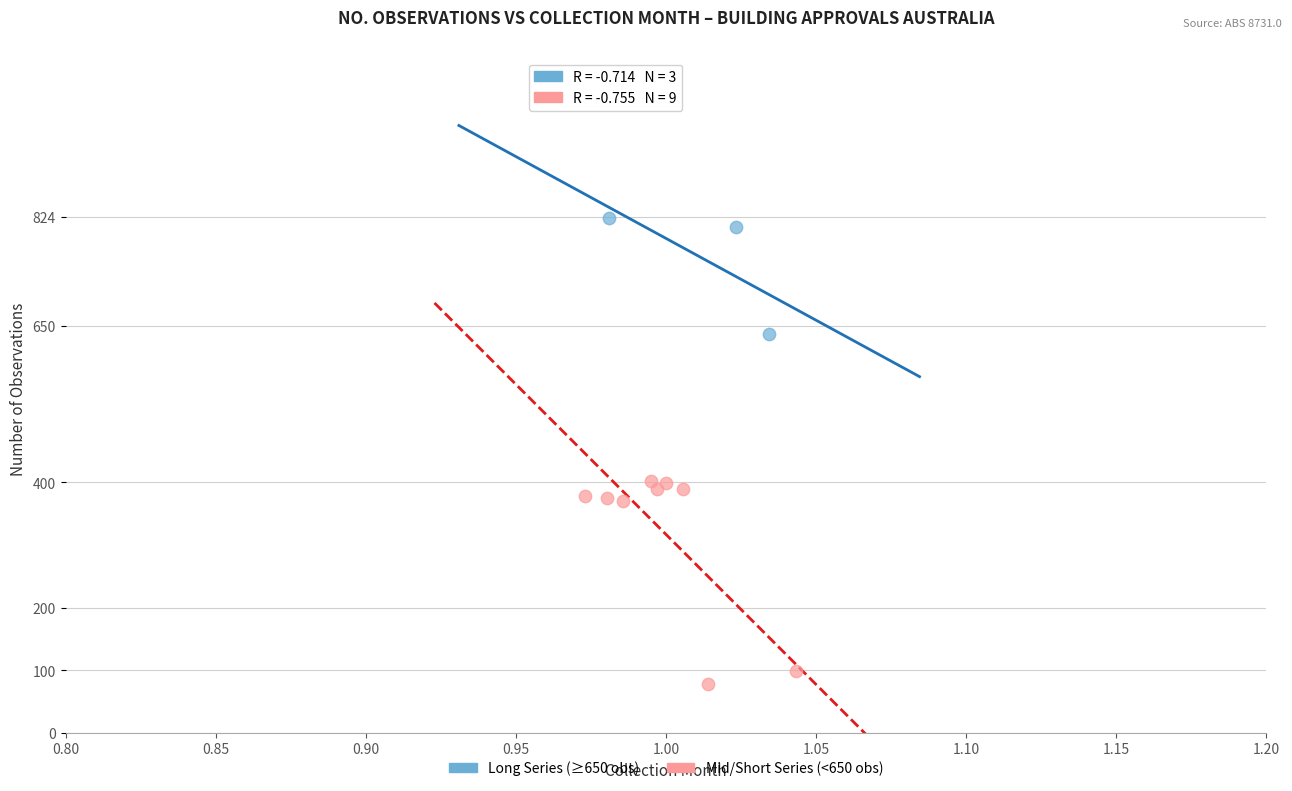

Which series contains the lowest Y value?

Mid/Short Series (<650 obs)